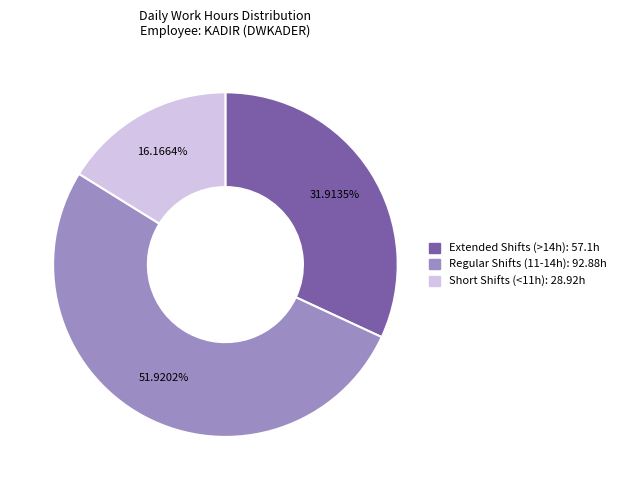

Is there any slice that represents more than half of the pie?

Yes